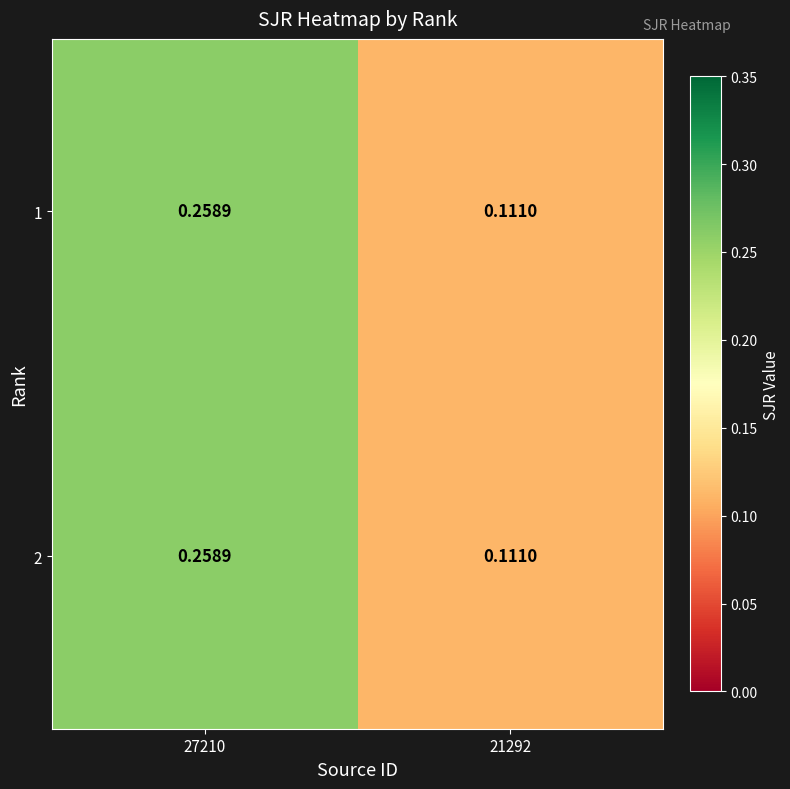

How many data points does each series have?

2